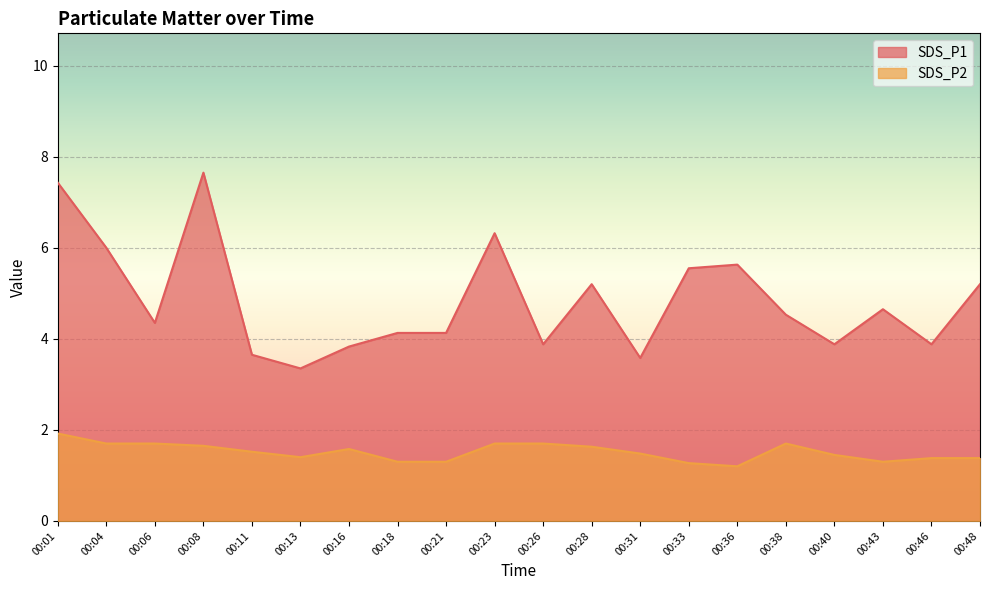

What is the greatest value displayed?

7.7